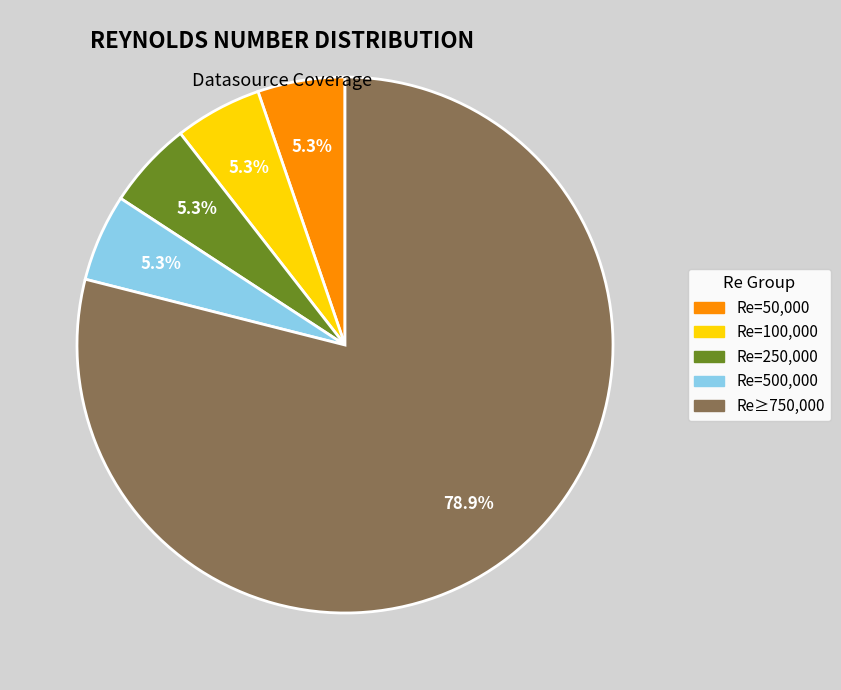

Does any single category account for the majority?

Yes